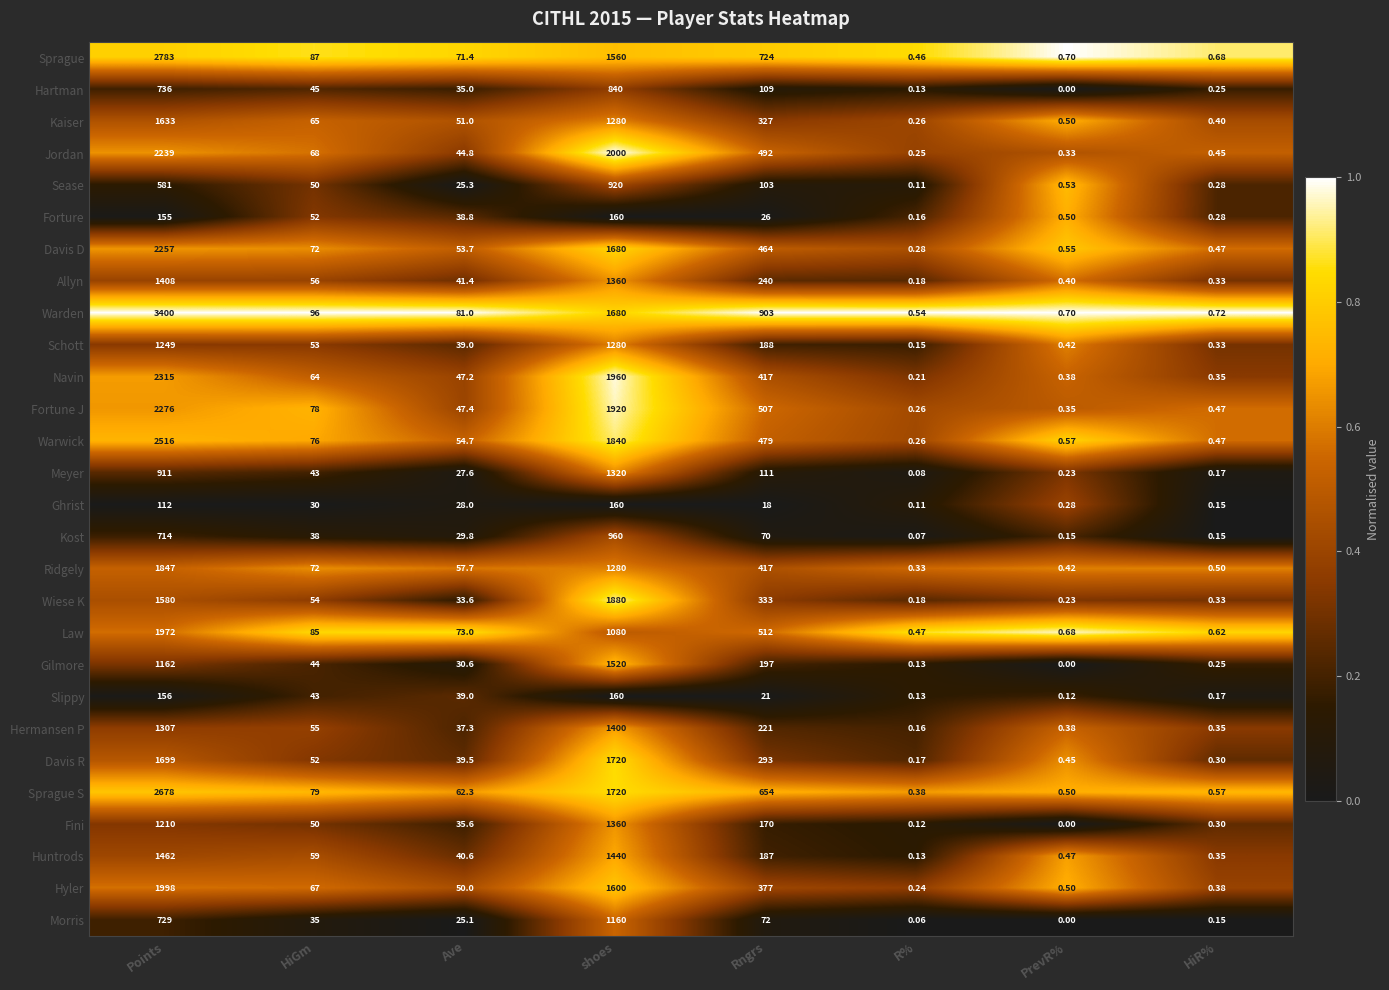

How many categories are shown in the chart?

8